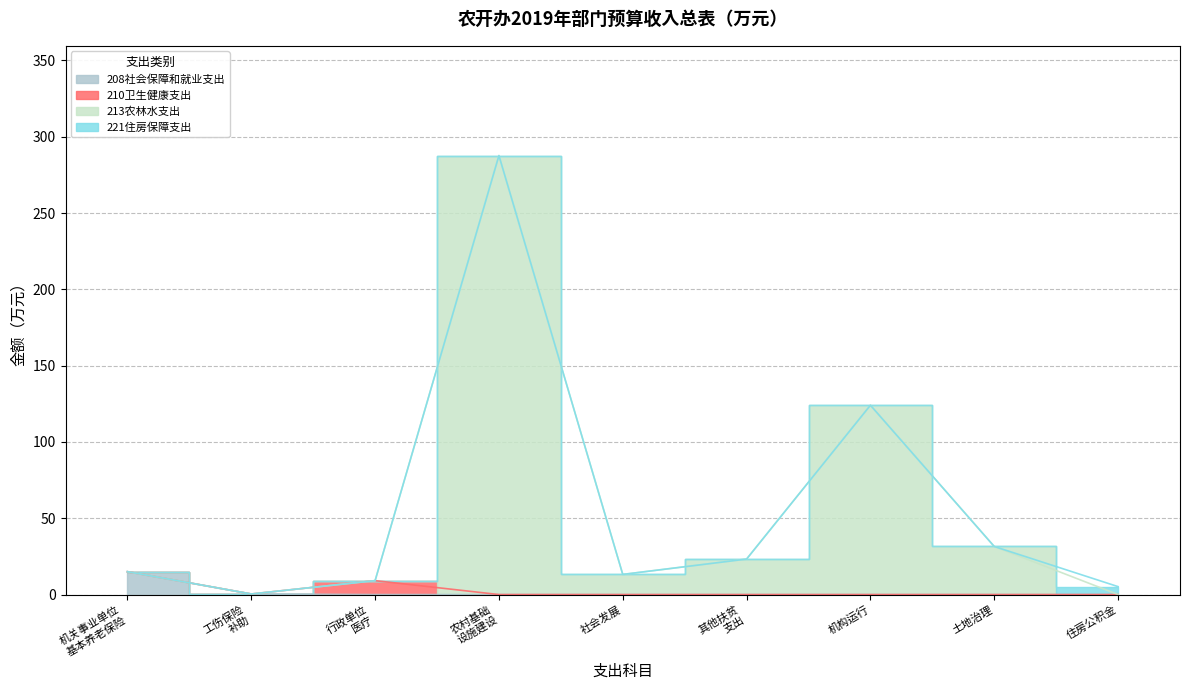

How many values in 卫生健康支出 are above zero?

1